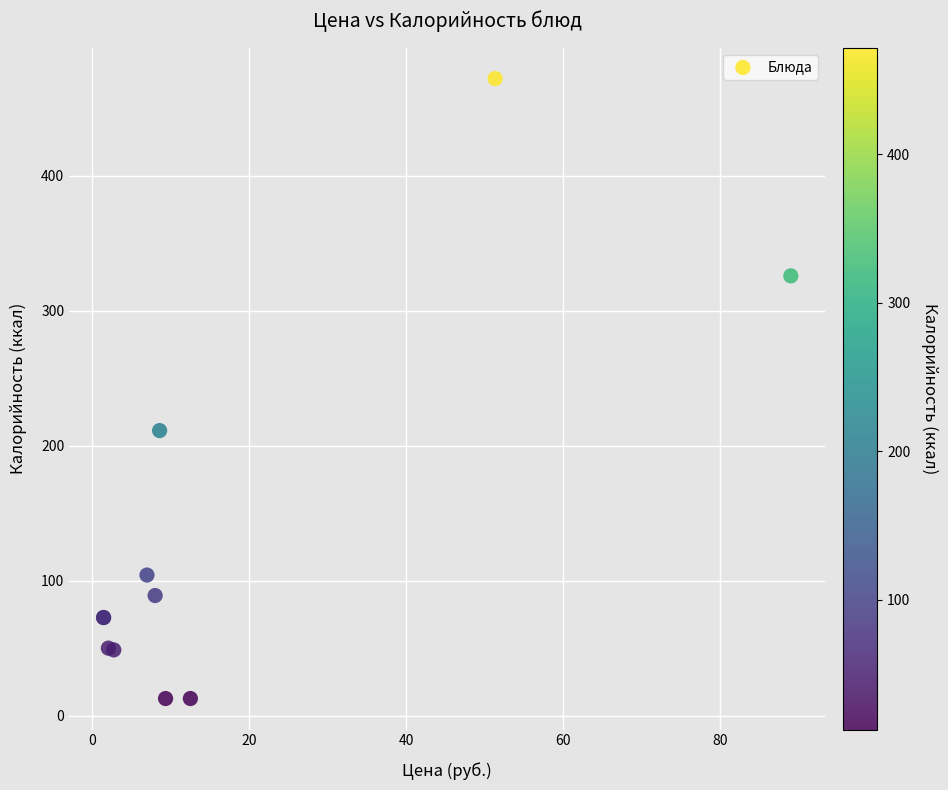

What Y value in the scatter plot is closest to 242?

211.1